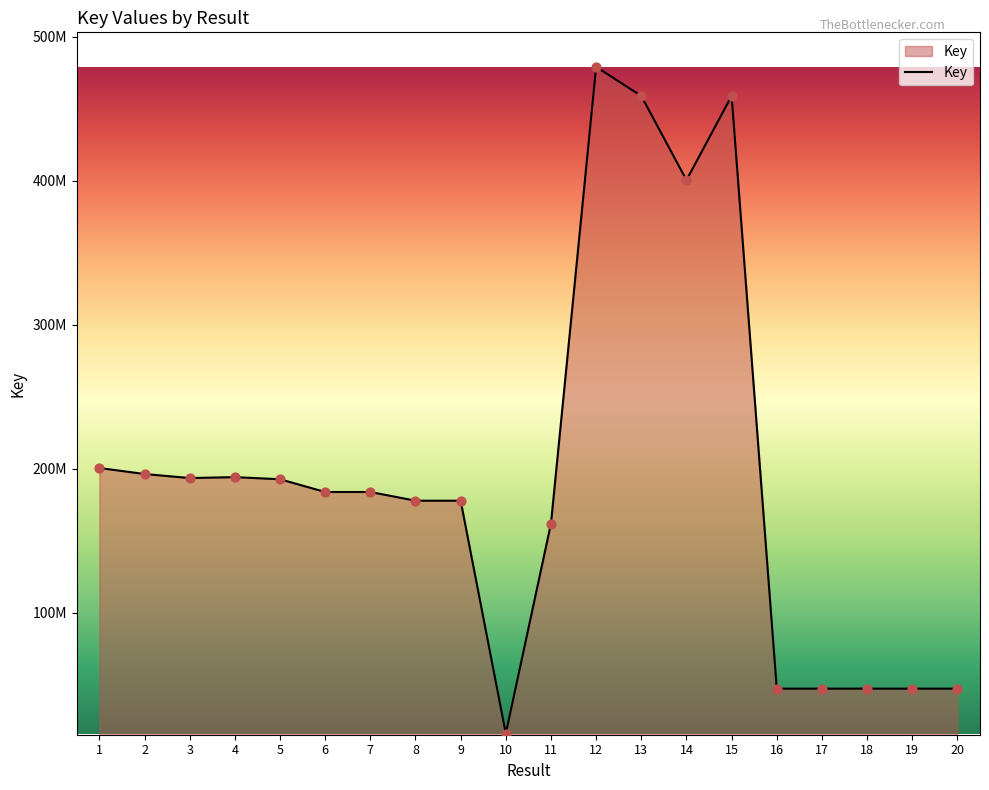

Which has a higher value, 9 or 2?

2